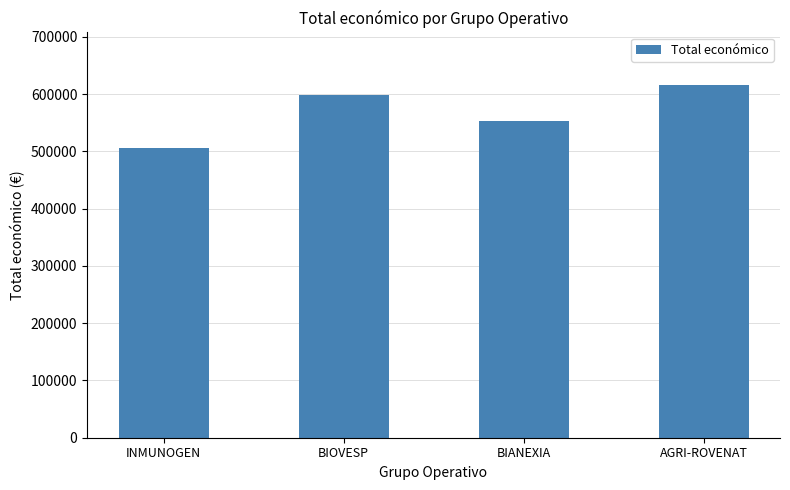

Reading left to right, extract all data points from this chart.

506703	598139	553196	615375